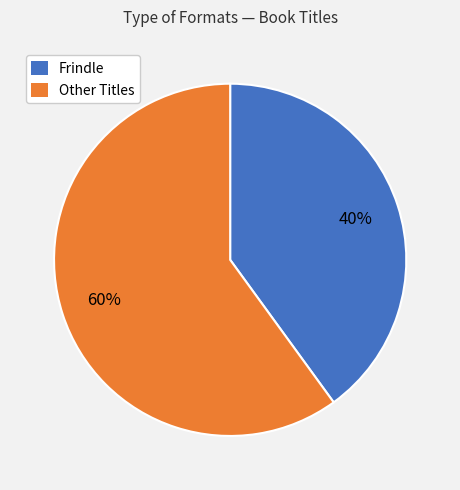

Approximately how many times larger is the value at Frindle compared to Other Titles?

0.7